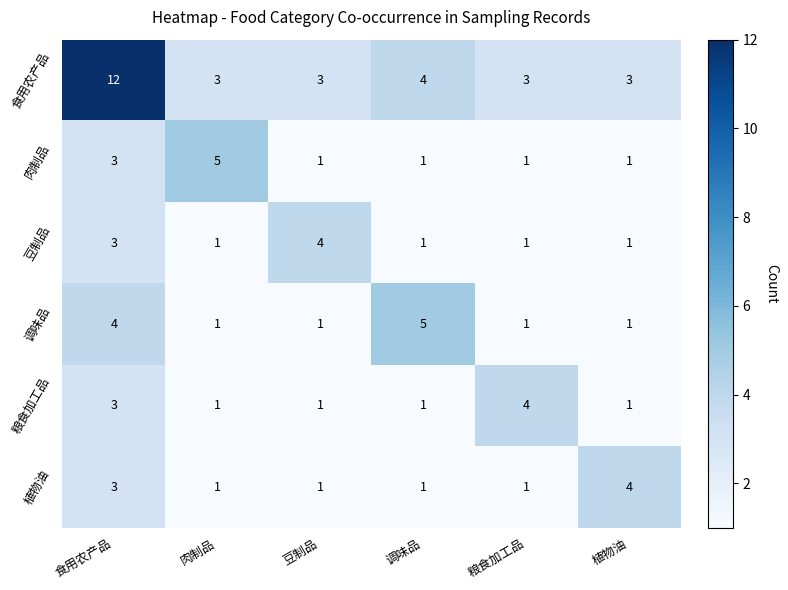

What is the maximum value for 食用农产品?

12